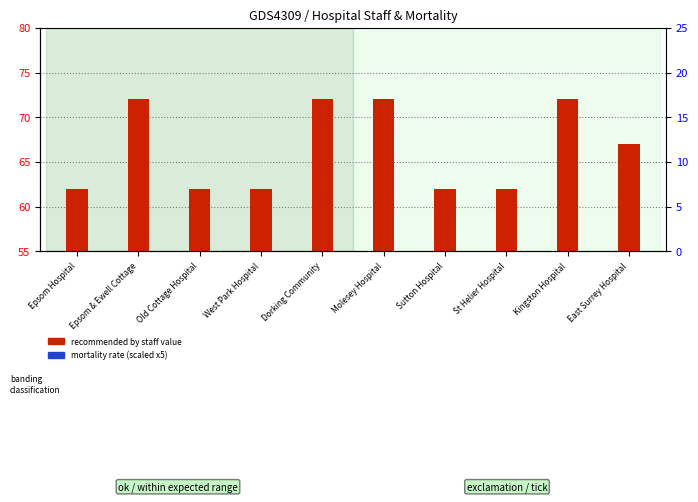

Which series has the widest spread of values?

recommended by staff %